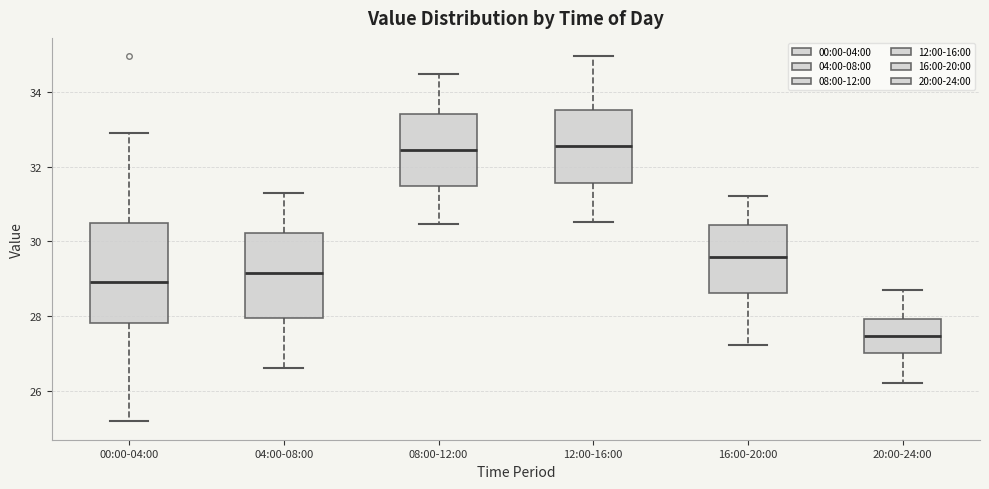

Reading left to right, read every box against the y-axis: the position of its median line, the range the box covers, and the ends of its whiskers. The values are not printed on the chart, so give them approximately, as read against the axis.

00:00-04:00: median 29.0, box 27.8 to 30.4, whiskers 25.2 to 33.0
04:00-08:00: median 29.2, box 28.0 to 30.2, whiskers 26.6 to 31.4
08:00-12:00: median 32.4, box 31.4 to 33.4, whiskers 30.4 to 34.6
12:00-16:00: median 32.6, box 31.6 to 33.6, whiskers 30.6 to 35.0
16:00-20:00: median 29.6, box 28.6 to 30.4, whiskers 27.2 to 31.2
20:00-24:00: median 27.4, box 27.0 to 28.0, whiskers 26.2 to 28.8